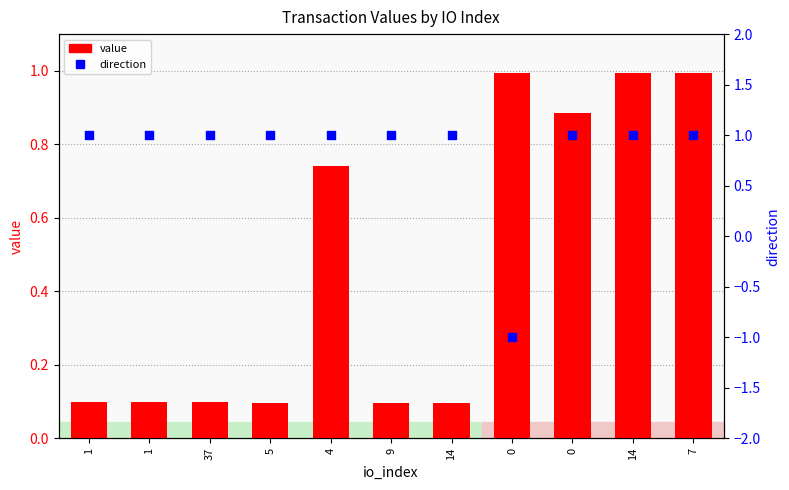

What are all the series names shown in the legend?

value, direction